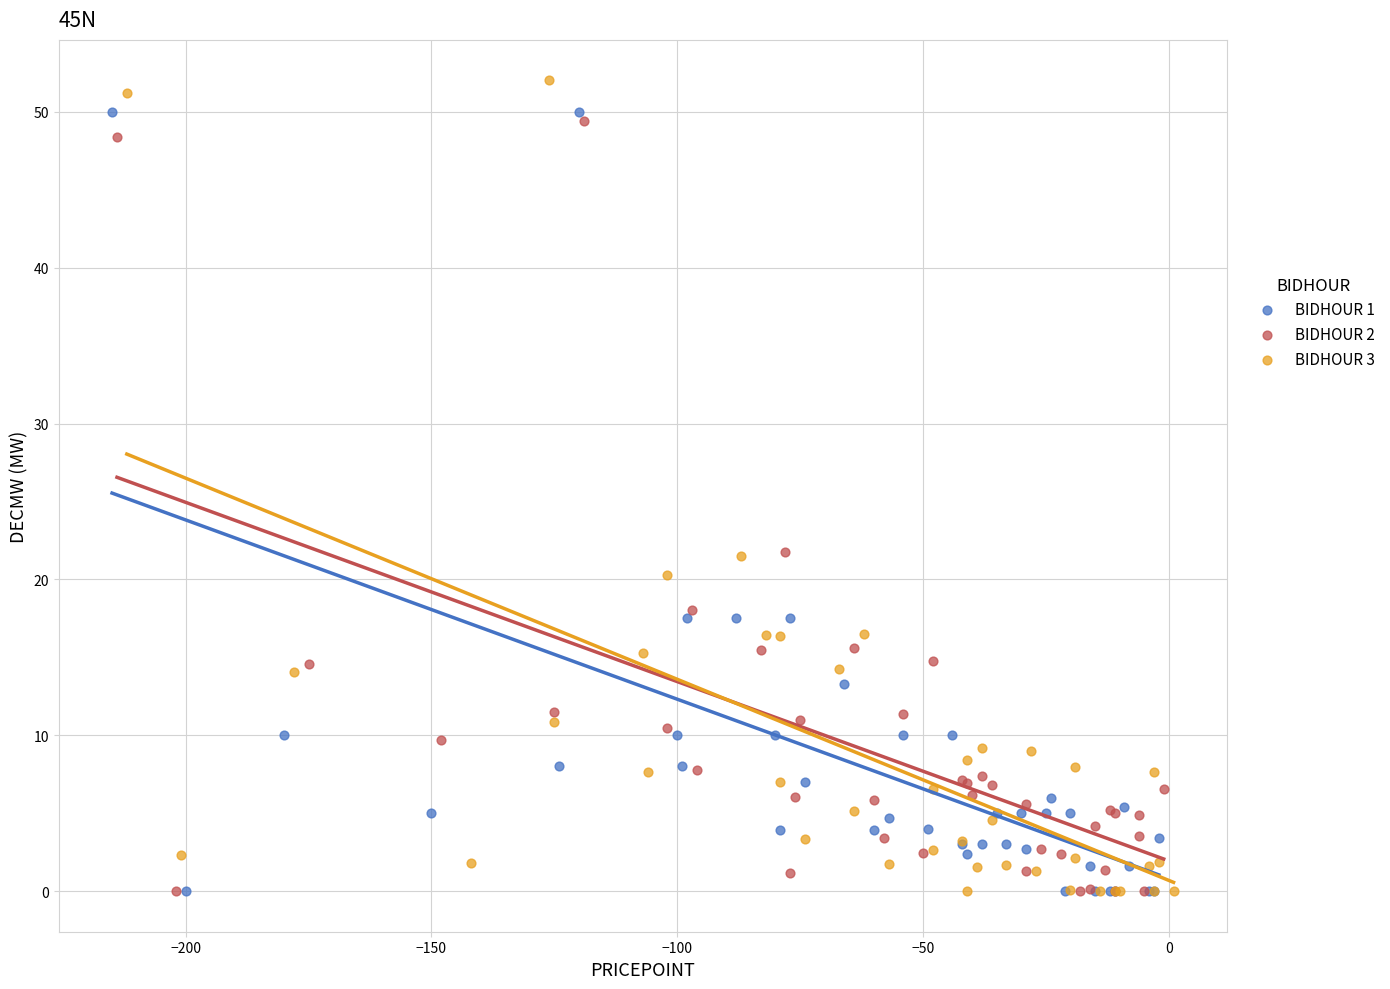

Which series has the widest spread of Y values?

BIDHOUR 3